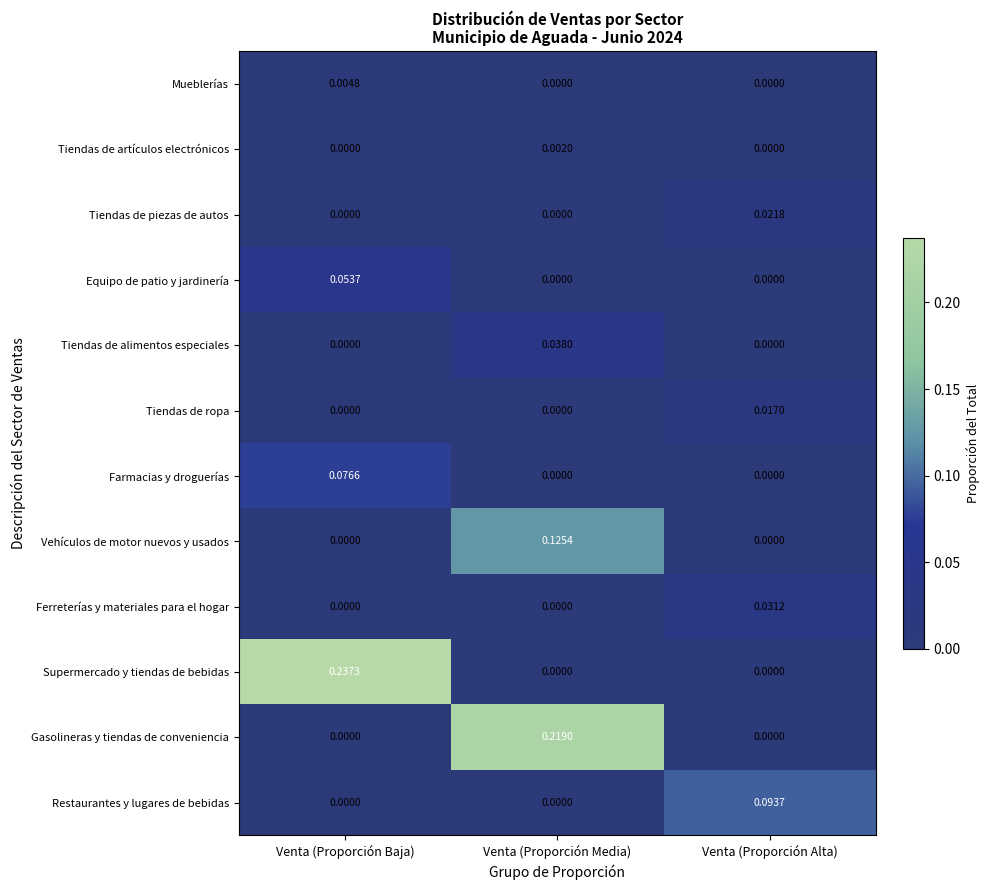

Which series has the widest spread of values?

Supermercado y tiendas de bebidas